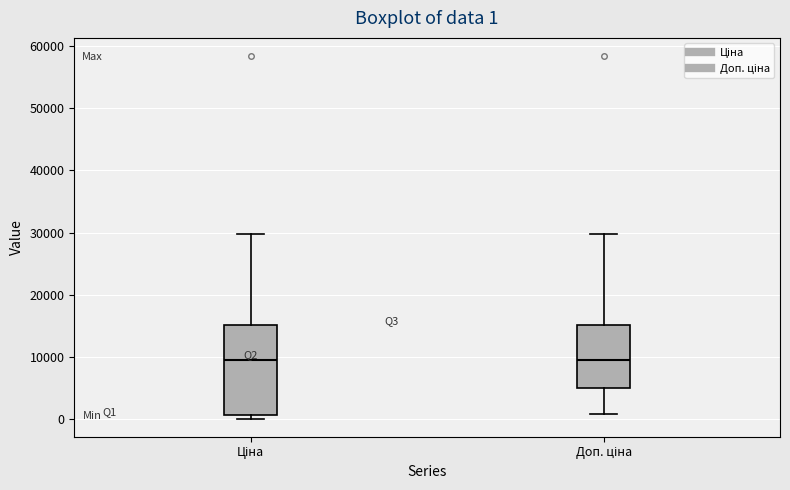

Comparing the boxes themselves (not the whiskers), which one is the tallest?

Ціна